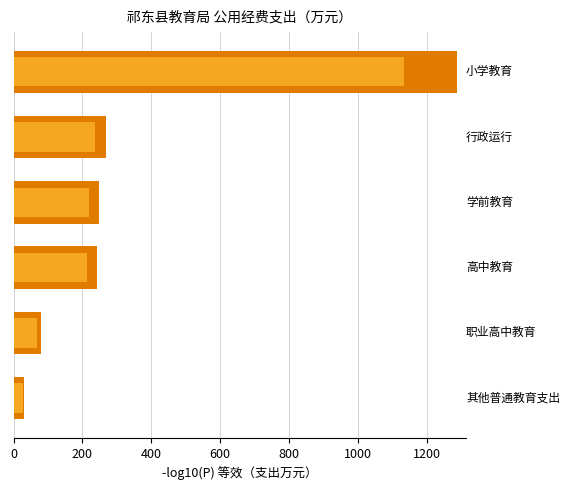

How many bars are there in total?

6